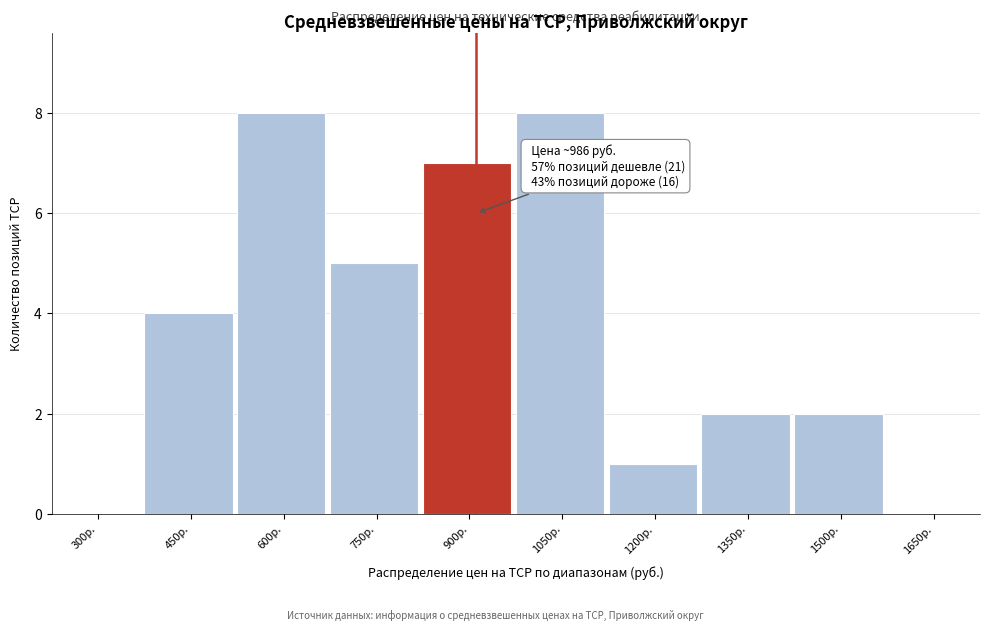

Reading right to left, extract all data points from this chart.

1650р.=0	1500р.=2	1350р.=2	1200р.=1	1050р.=8	900р.=7	750р.=5	600р.=8	450р.=4	300р.=0